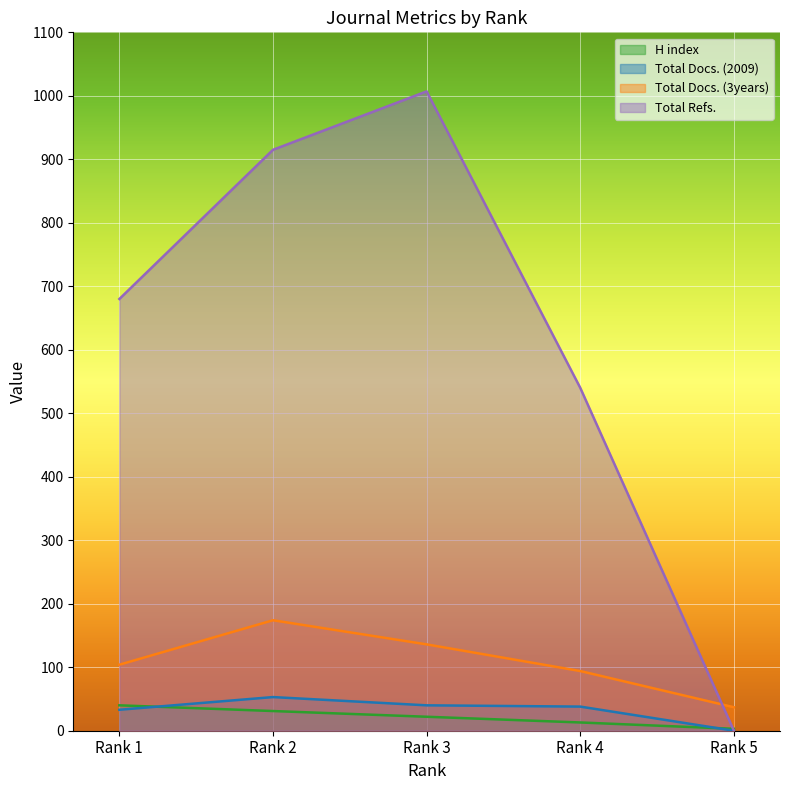

How many lines are shown in the chart?

4